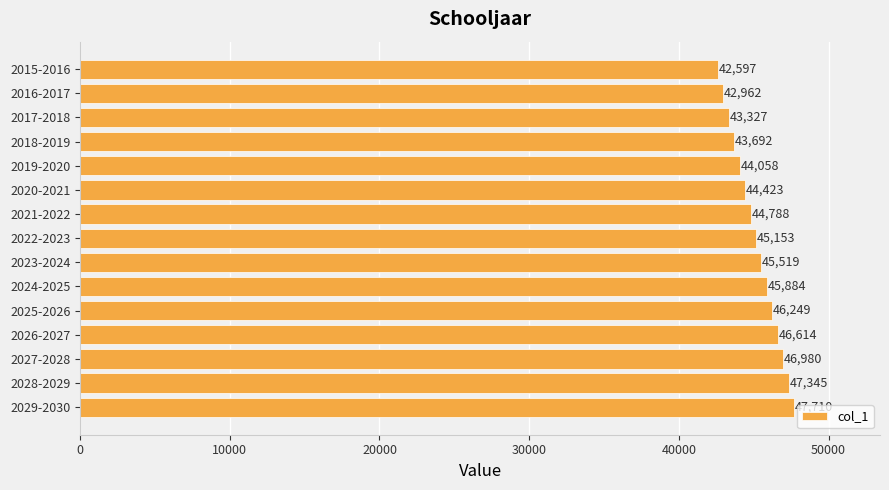

What is the value of the 9th bar from the top?

45519